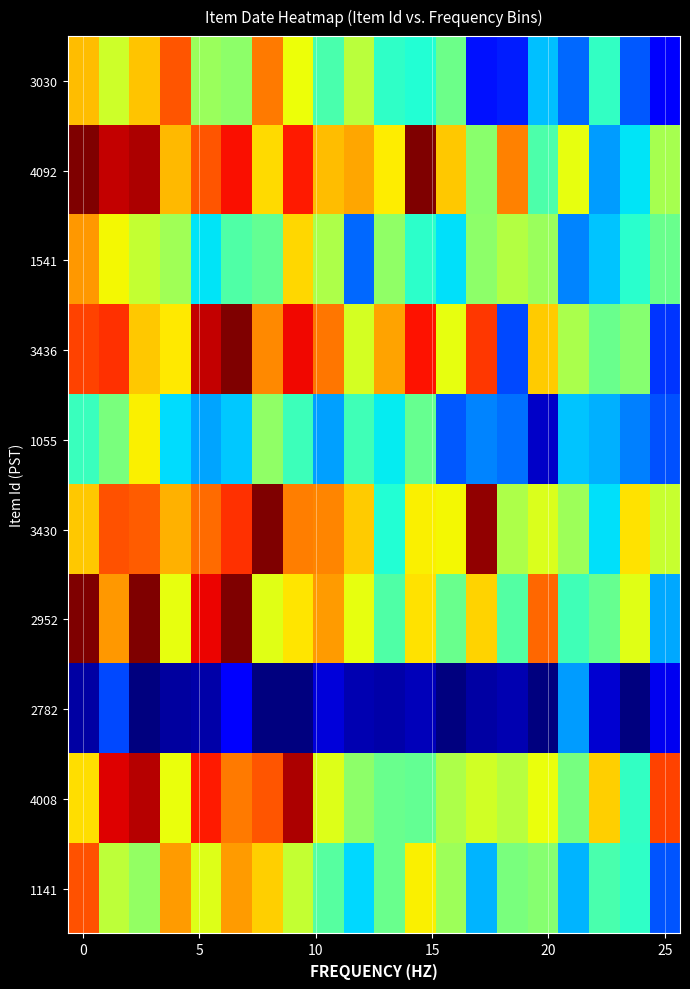

At how many categories does at least one series exceed 0?

20